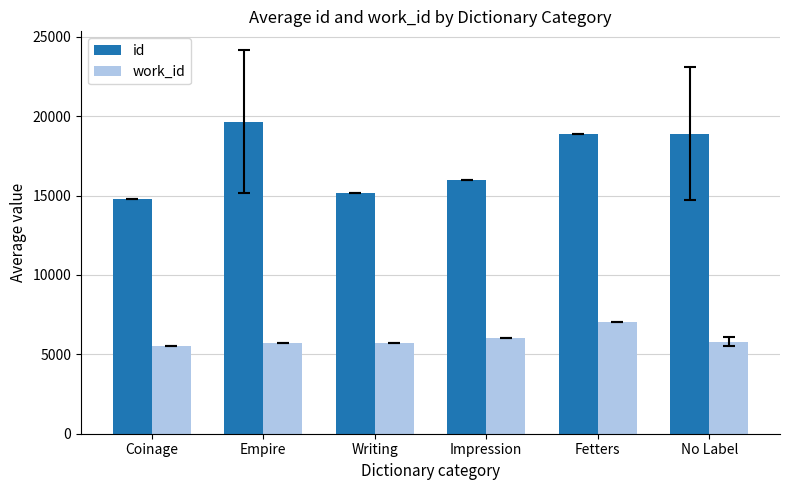

Is it true that id equals 15174.0 at Writing?

True